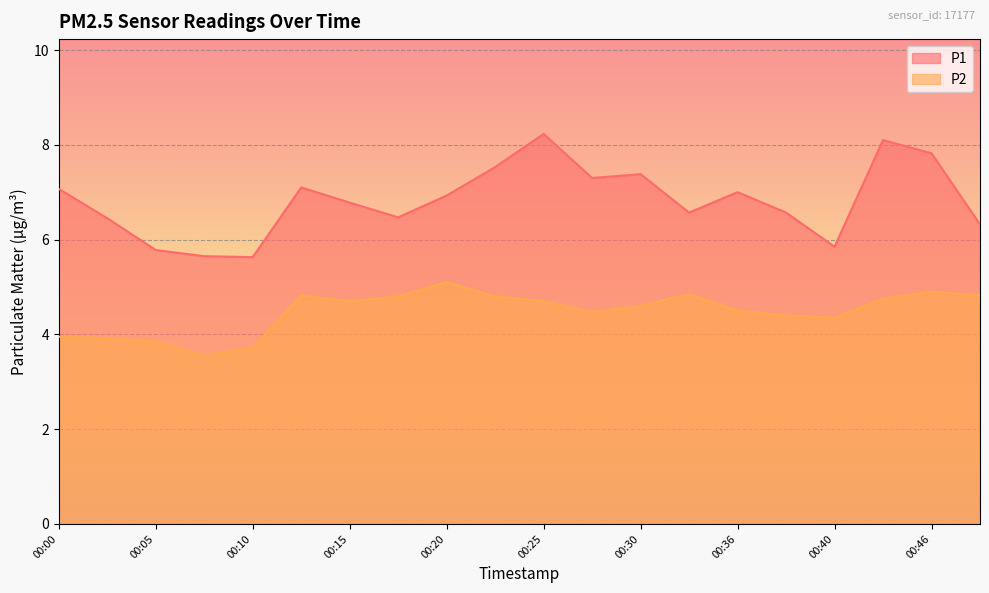

The value of P1 at 00:23 is 7.5. True or false?

True